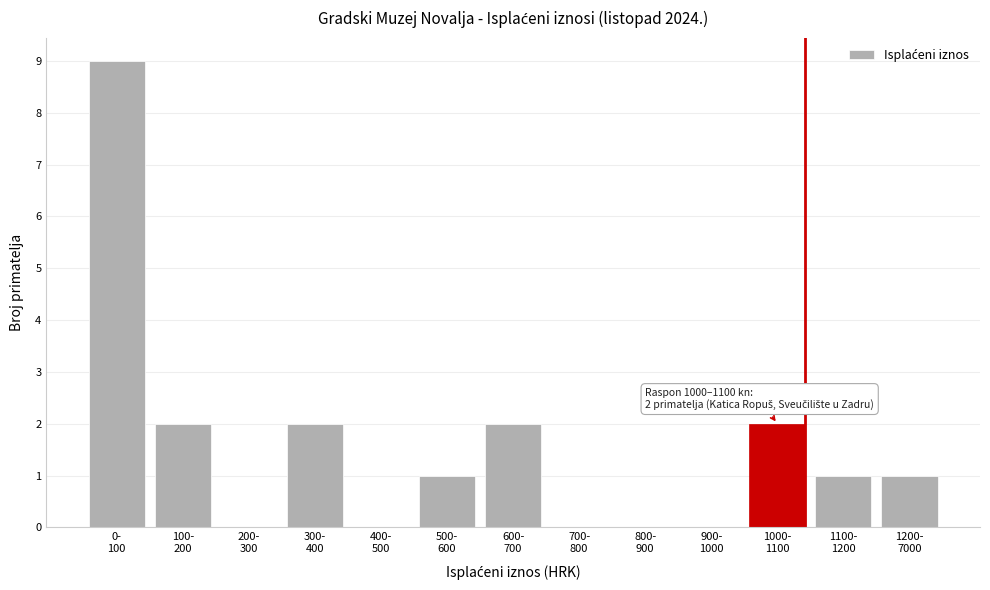

What is the sum of all values?

20